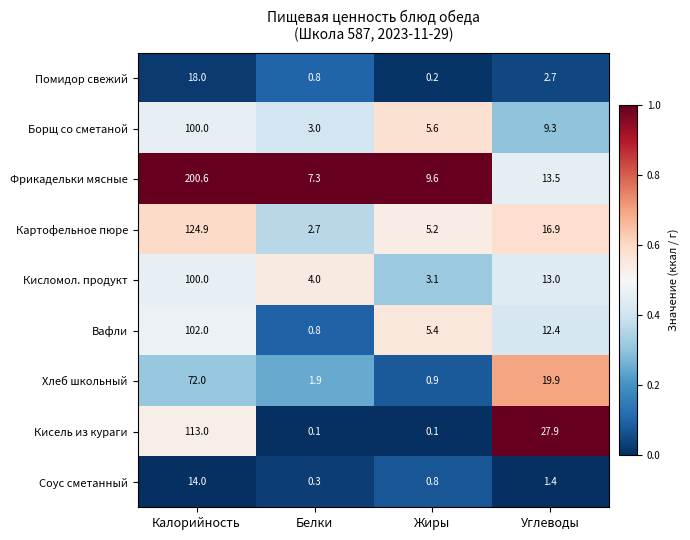

What is the average value of the Кисломол. продукт series?

30.0